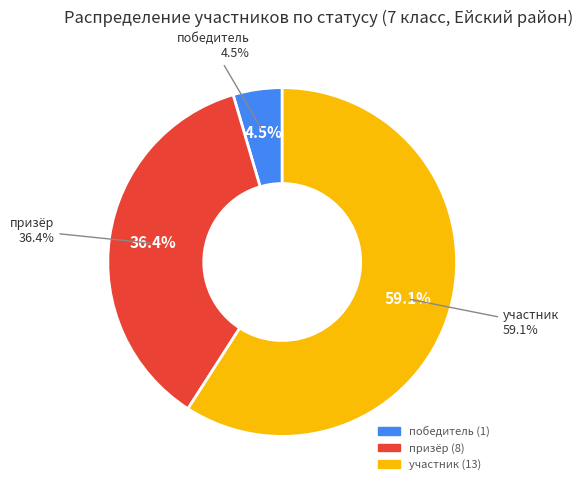

How many segments does this pie chart have?

3